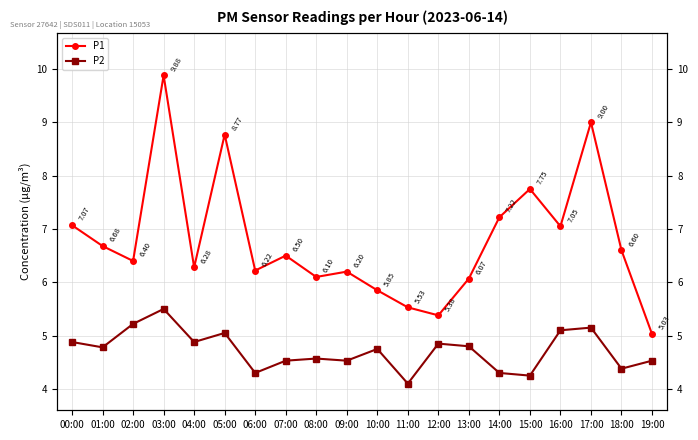

How many interior local valleys does the P1 series have?

6